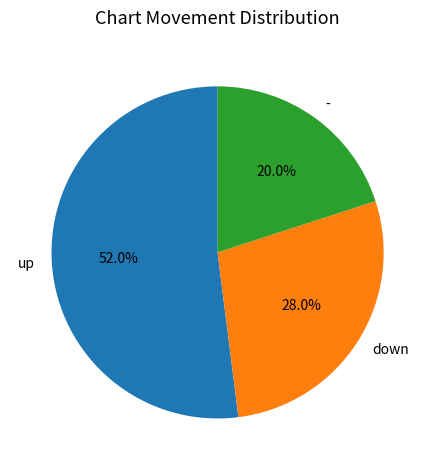

What portion of the pie excludes down?

72.0%